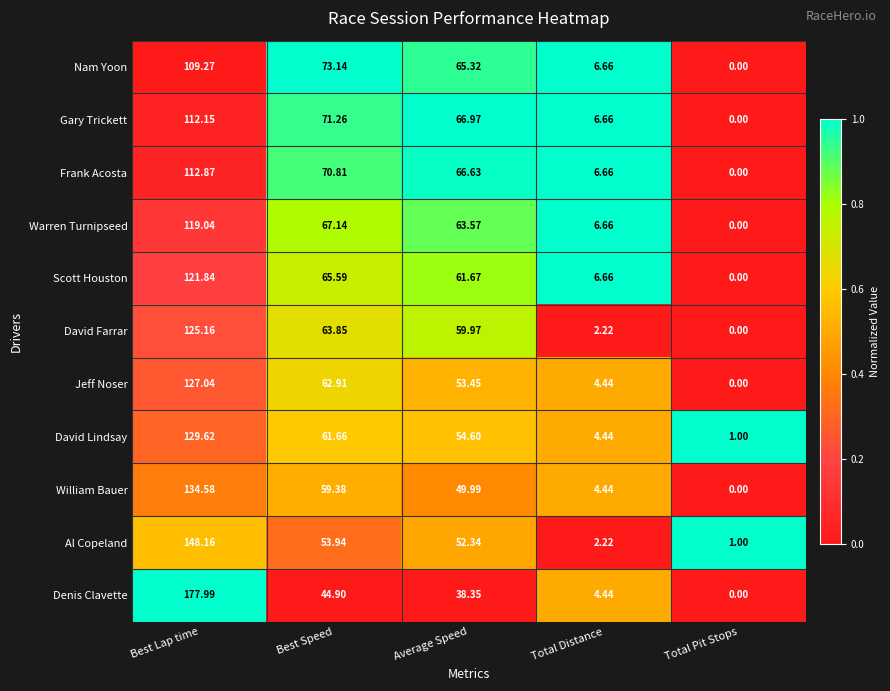

List the series in order of their peak value, lowest first.

Nam Yoon, Gary Trickett, Frank Acosta, Warren Turnipseed, Scott Houston, David Farrar, Jeff Noser, David Lindsay, William Bauer, Al Copeland, Denis Clavette